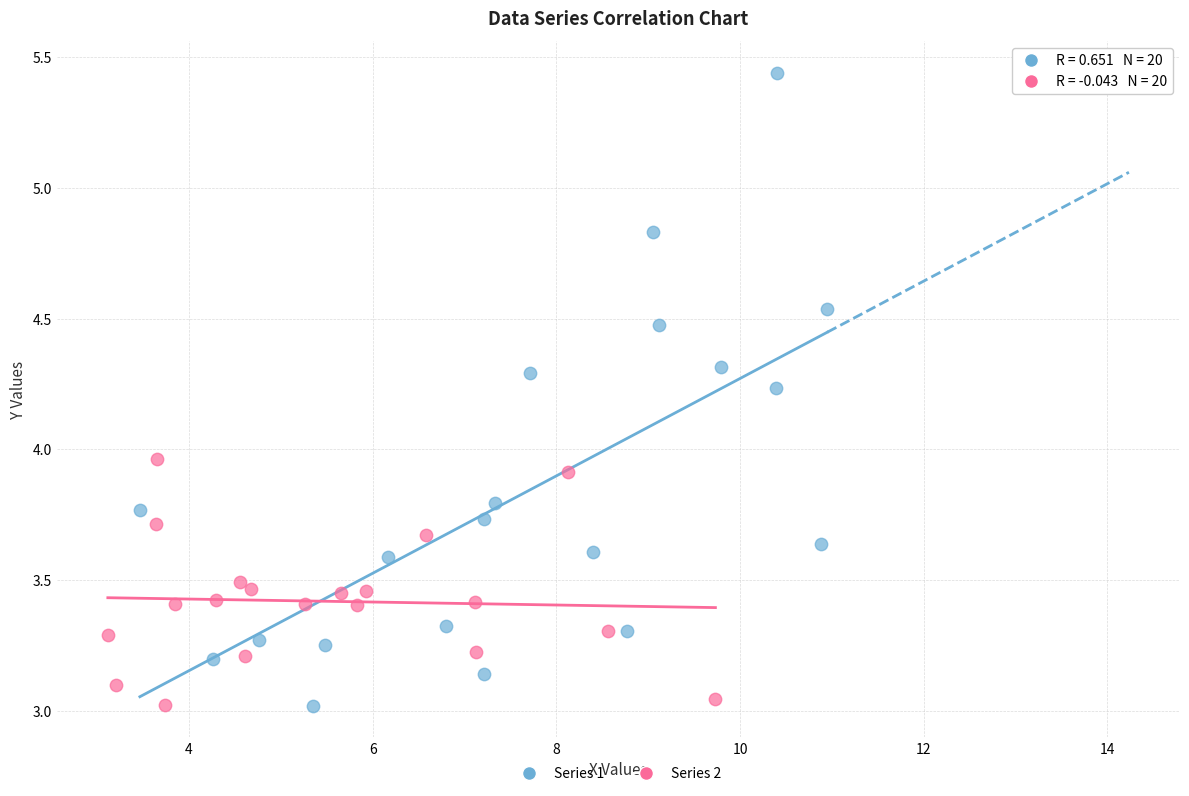

Which series contains the highest Y value?

Series 1